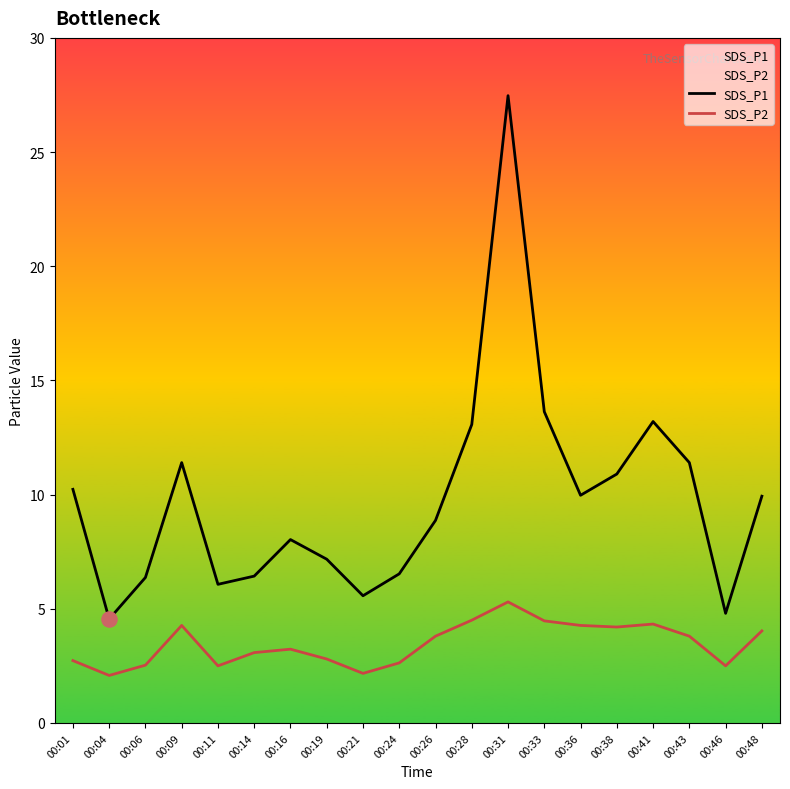

Which series reaches the maximum Y coordinate?

SDS_P1